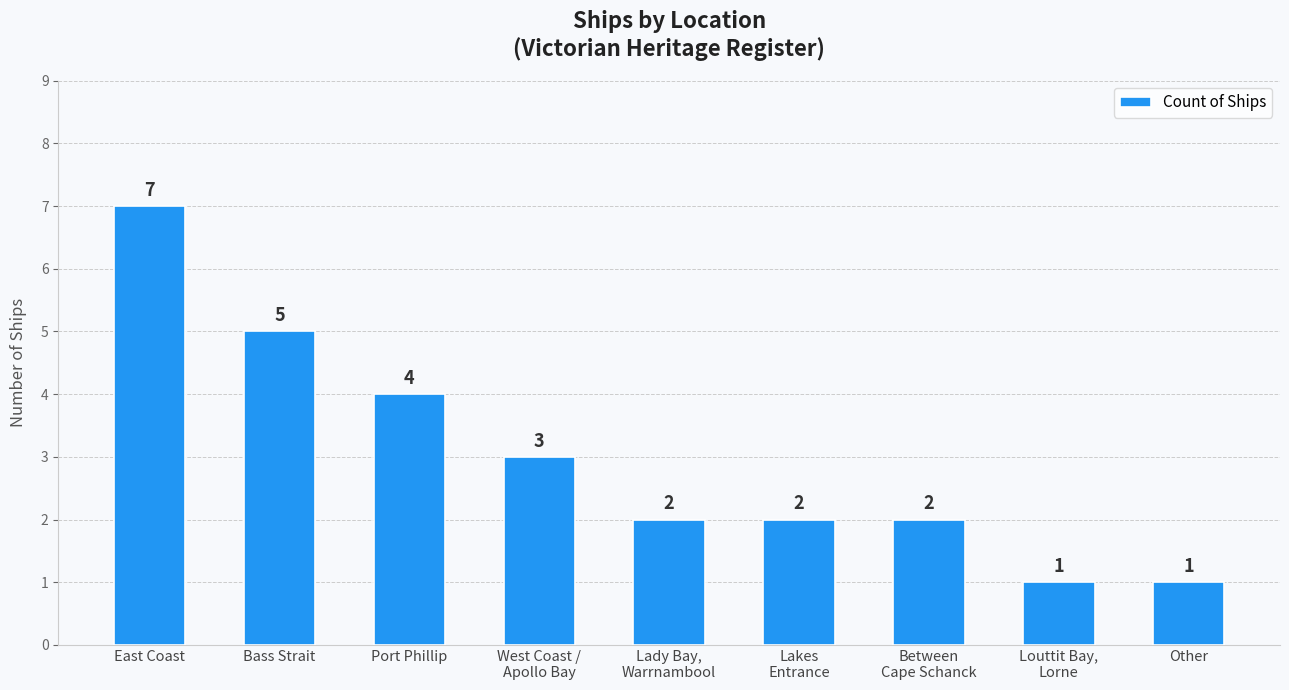

Count the number of categories in the chart.

9